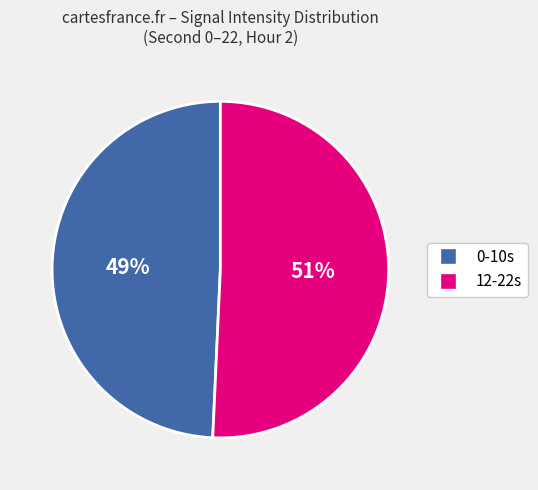

Is there any slice that represents more than half of the pie?

Yes